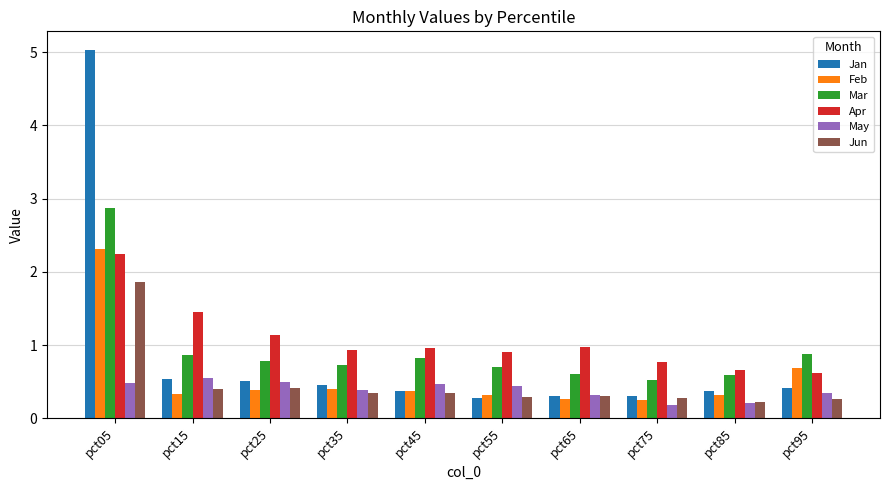

What is the sum of the Mar values at pct45 and pct25?

1.6